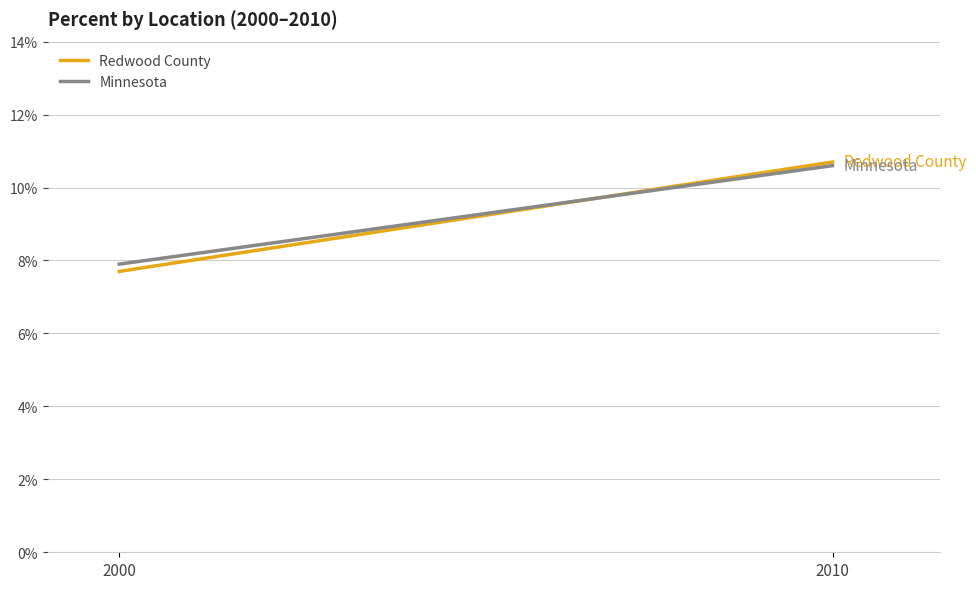

Reading left to right, transcribe all the data shown in this chart.

Redwood County: 2000=0.1	2010=0.1
Minnesota: 2000=0.1	2010=0.1